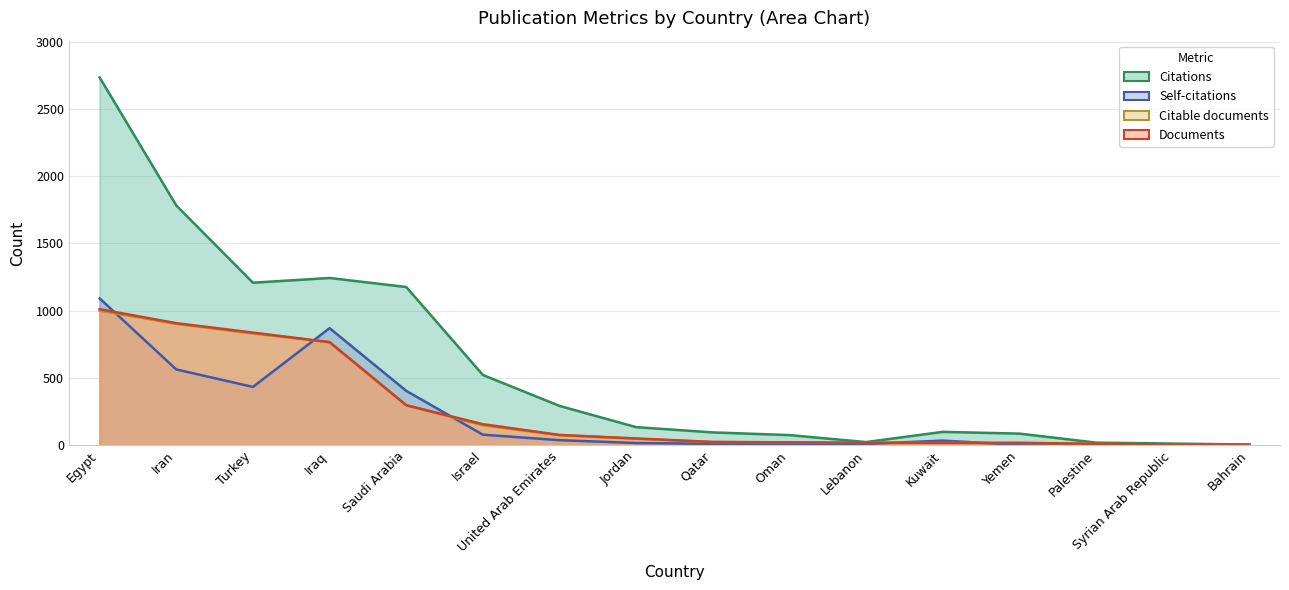

Reading right to left, transcribe all the data shown in this chart.

Citations: 5	12	19	86	99	23	75	95	134	292	522	1176	1243	1208	1782	2734
Documents: 3	5	10	17	17	18	21	24	50	76	156	297	766	837	907	1011
Self-citations: 1	4	4	2	34	9	6	10	16	37	78	404	870	433	563	1091
Citable documents: 3	5	10	17	17	17	21	23	48	74	148	297	766	830	902	1000